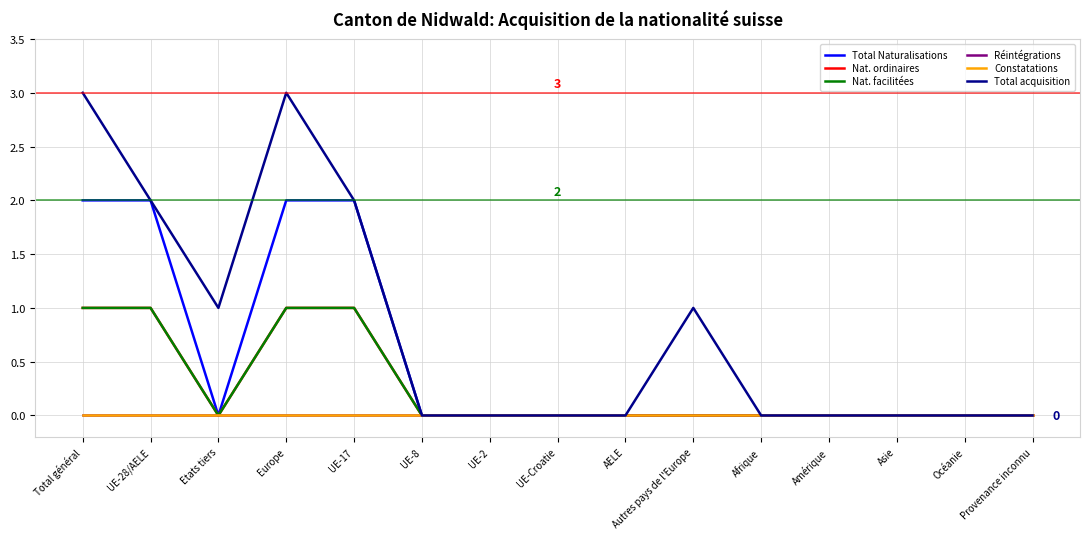

List the series in order of their peak value, highest first.

Total acquisition, Total Naturalisations, Nat. ordinaires, Nat. facilitées, Réintégrations, Constatations